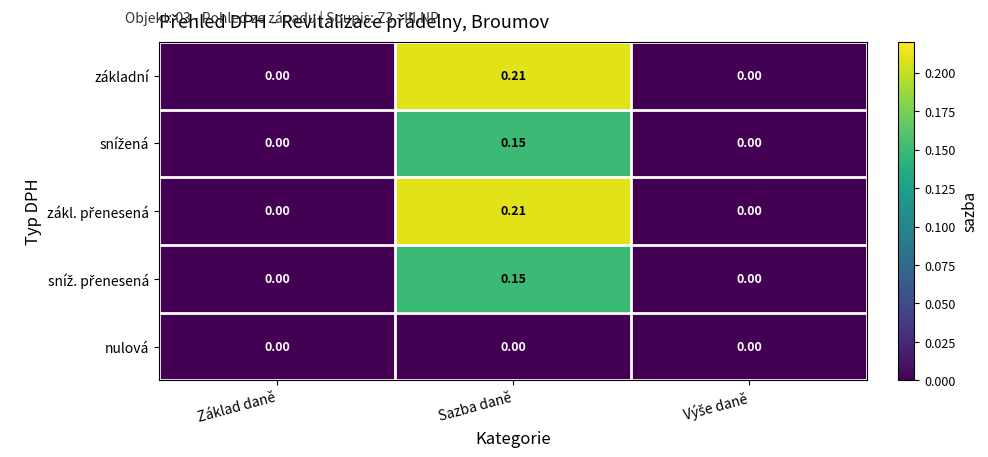

How many data points does each series have?

3